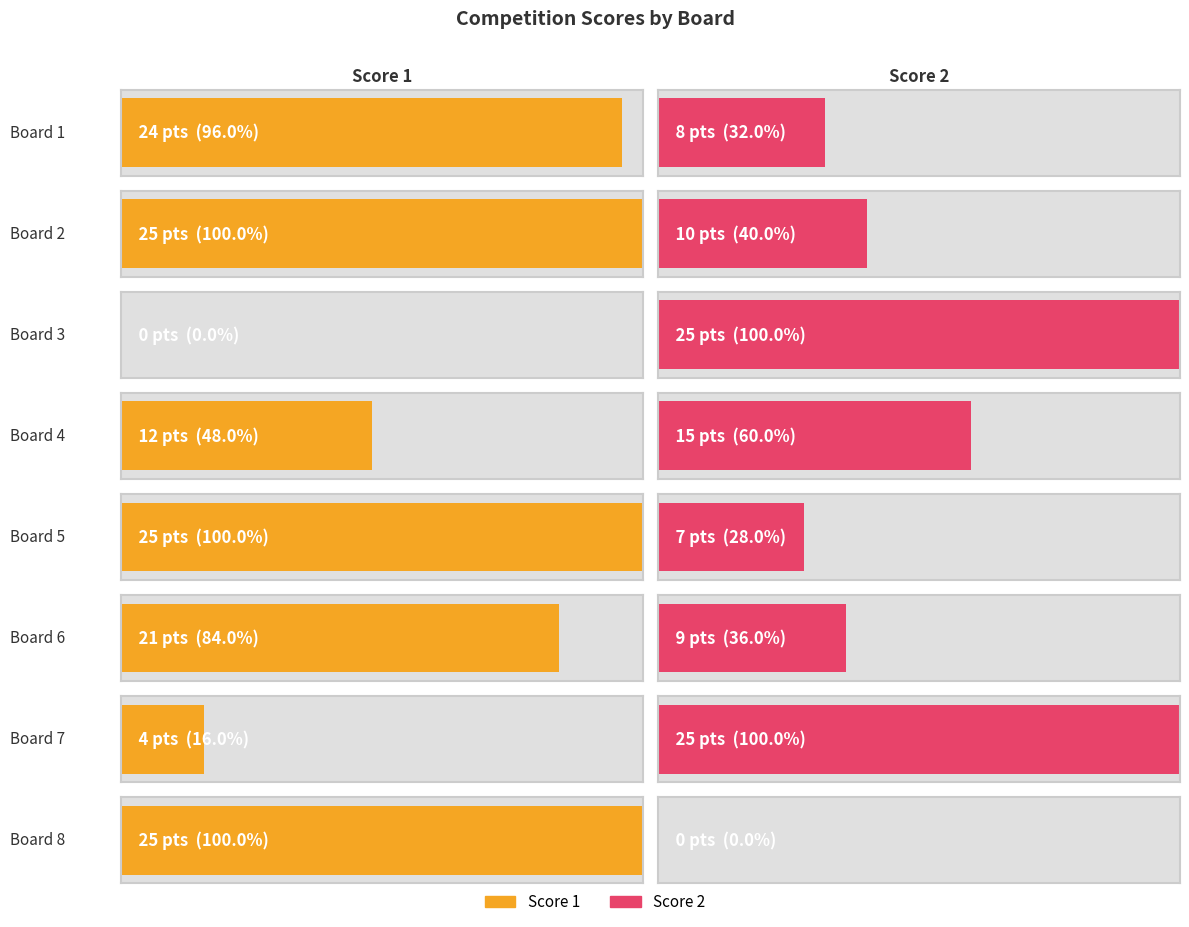

The Score 1 series shows -9 at Board 3. True or false?

False